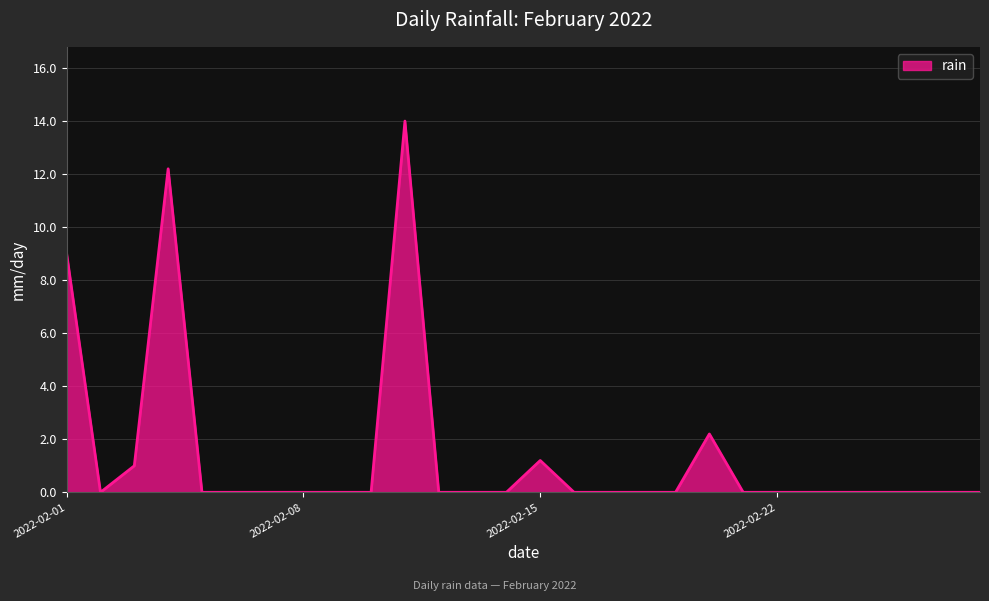

What is the difference between the maximum and minimum values?

14.0